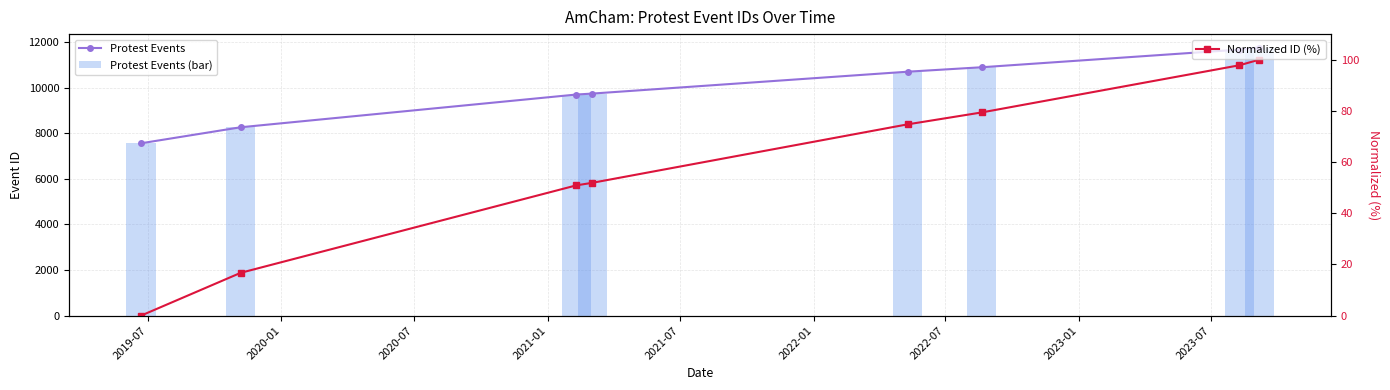

What is the label of the 4th bar from the left?

2021-01